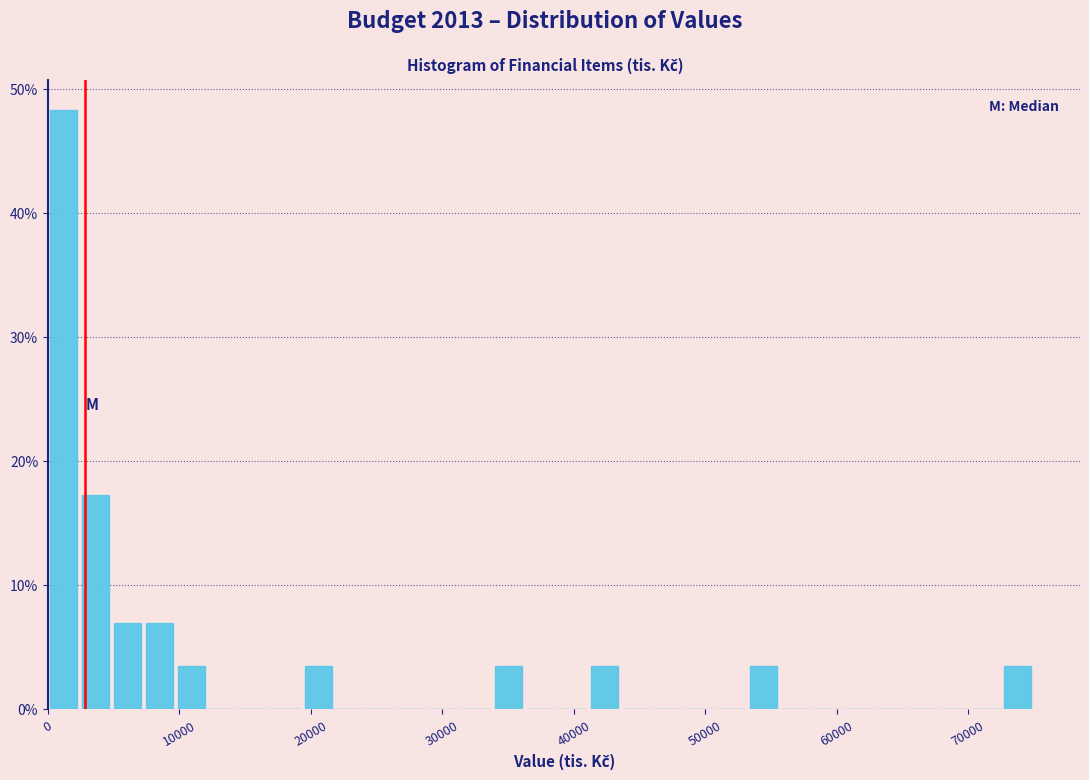

Around what value on the x-axis is the tallest bar? Give the approximate position of its centre, as read against the axis.

1000